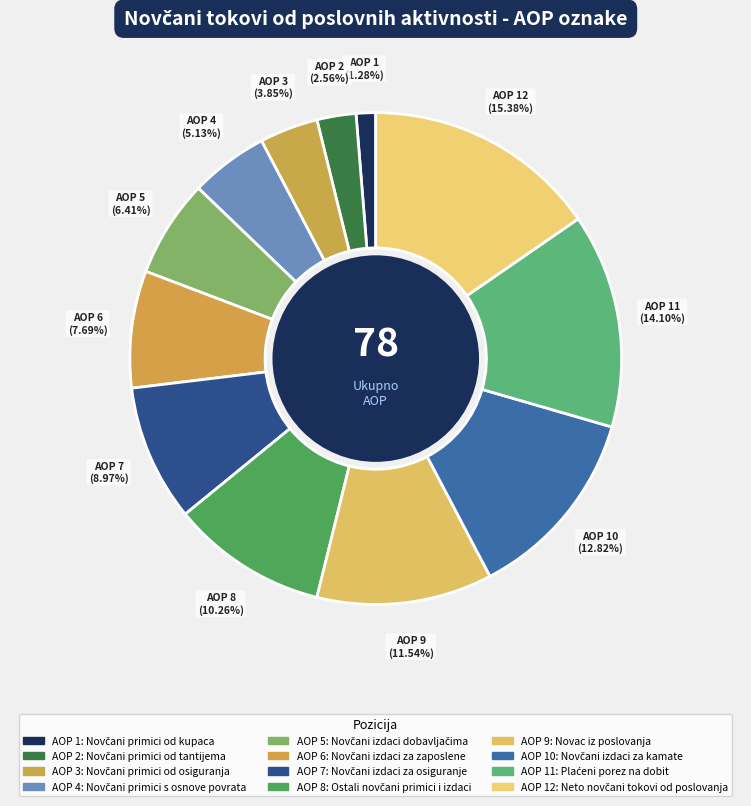

What is the largest slice in the pie chart?

Neto novčani tokovi od poslovanja